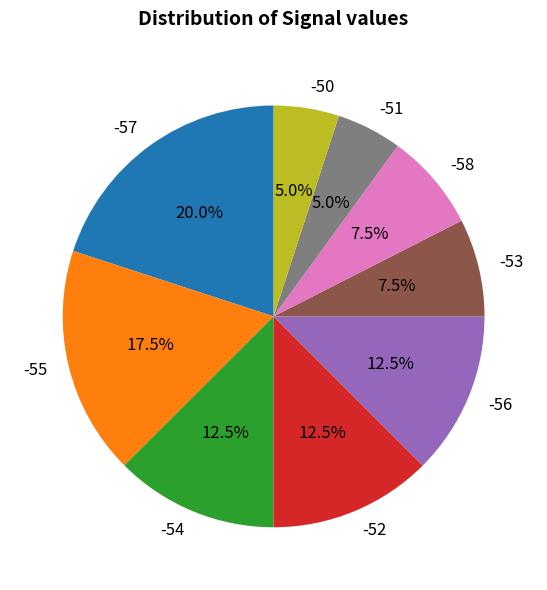

Does -56 represent more than half of the total?

No